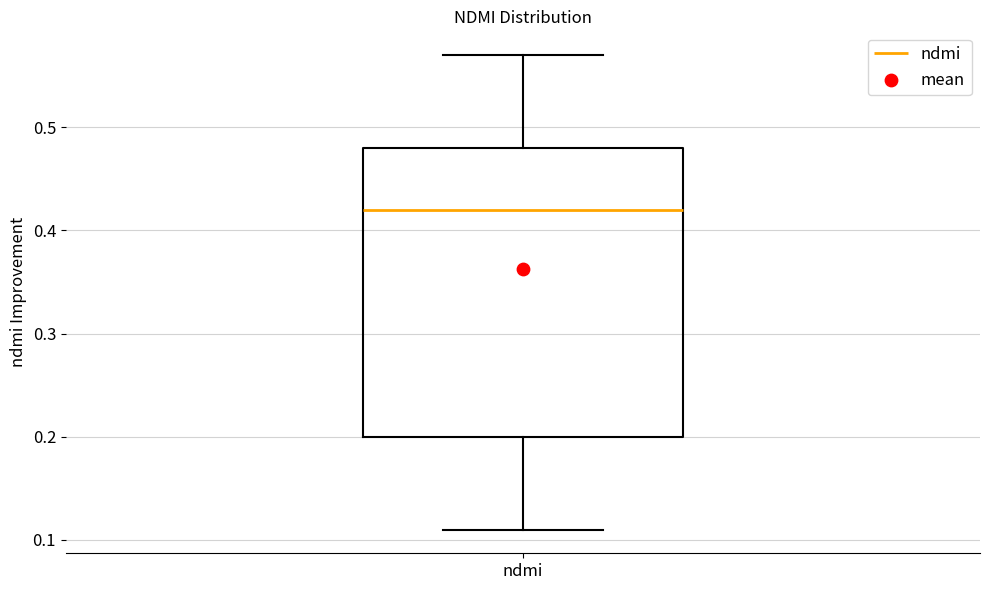

Transcribe this box plot: give where the median line is, the range the box spans, and where the two whiskers end, as read against the y-axis. The values are not printed on the chart, so give them approximately, as read against the axis.

median 0.42, box 0.20 to 0.48, whiskers 0.11 to 0.57